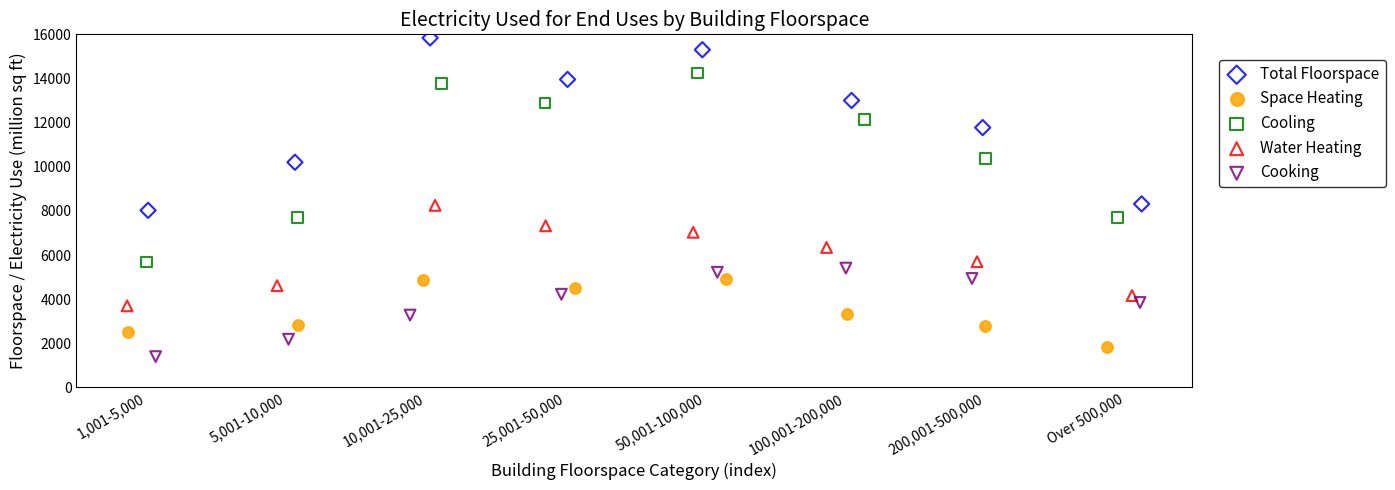

Which series contains the lowest Y value?

Cooking